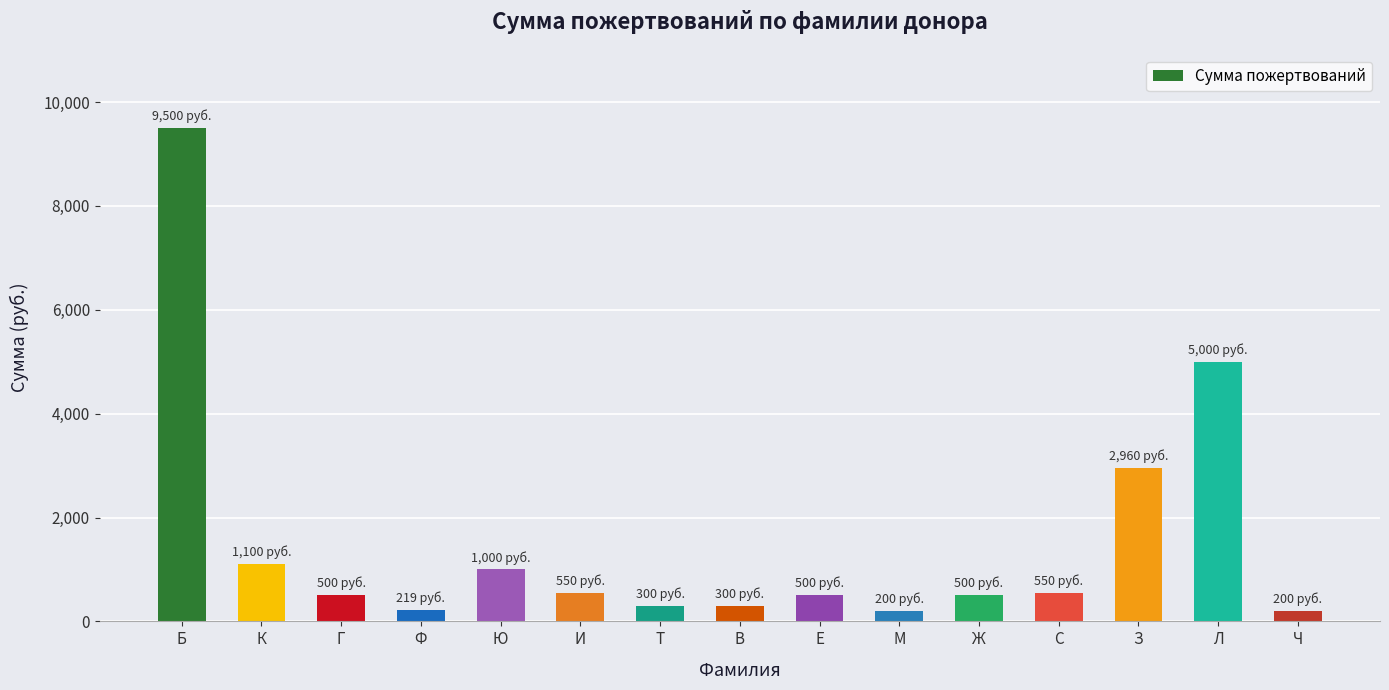

How many distinct data groups are displayed?

1